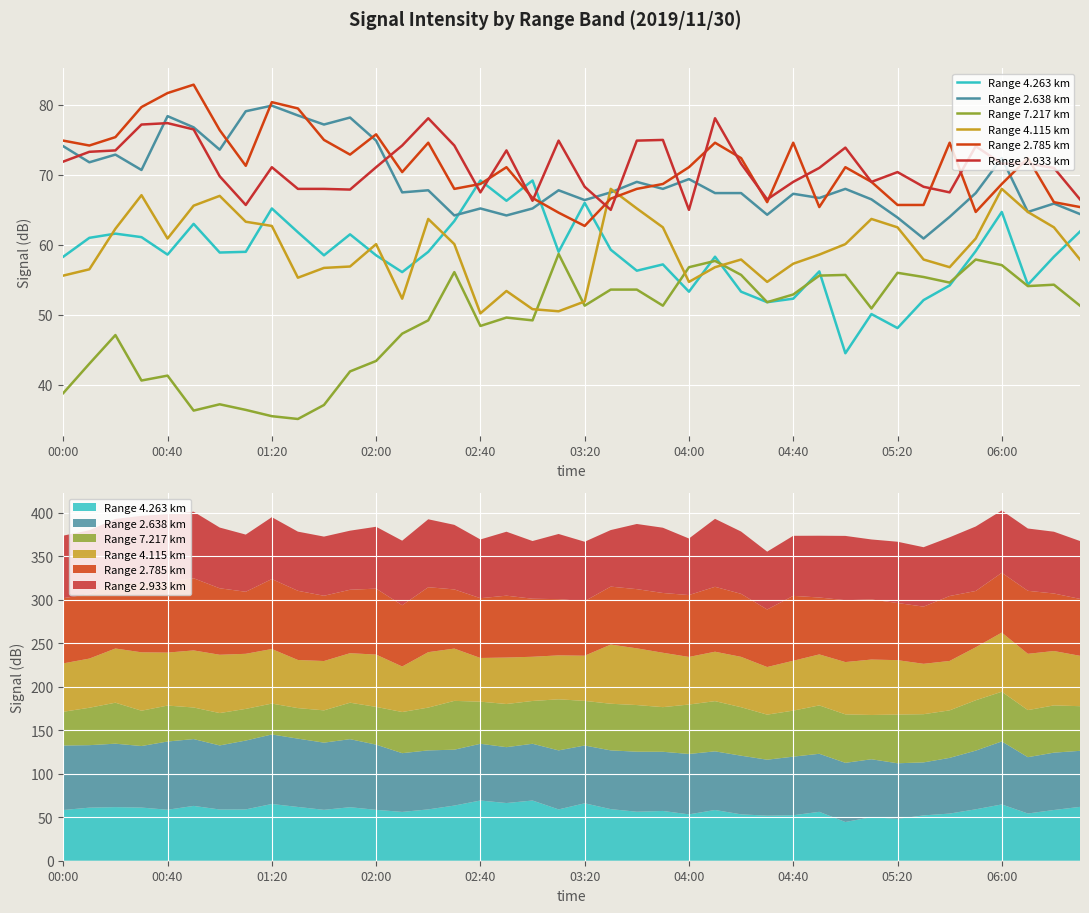

What are all the series names shown in the legend?

Range 4.263 km, Range 2.638 km, Range 7.217 km, Range 4.115 km, Range 2.785 km, Range 2.933 km